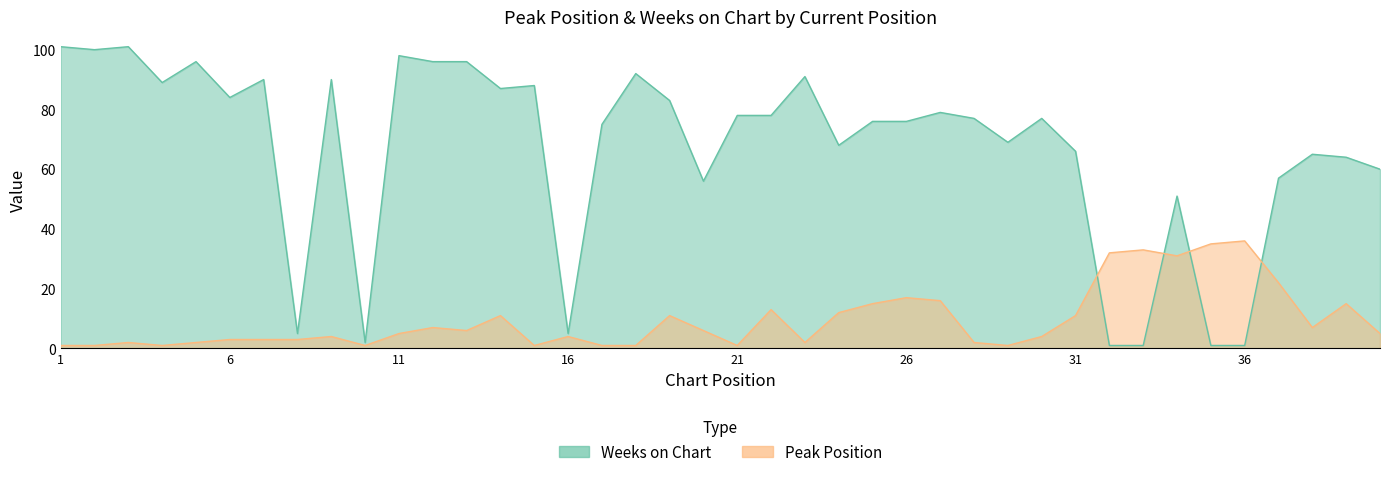

Rank the series by their maximum value, from lowest to highest.

Peak Position, Weeks on Chart